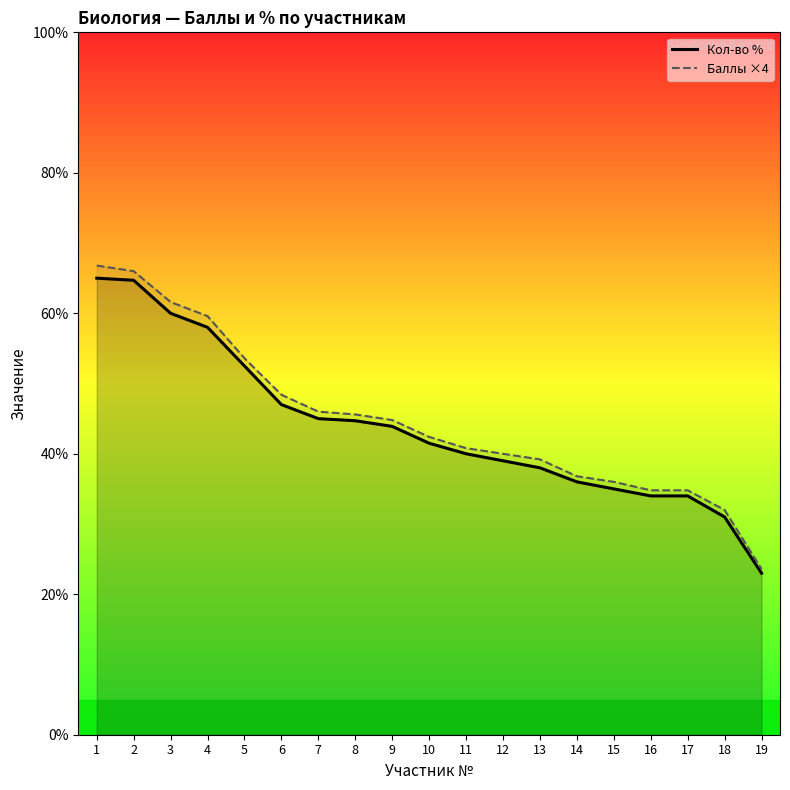

At which category is the sum across all series the highest?

1